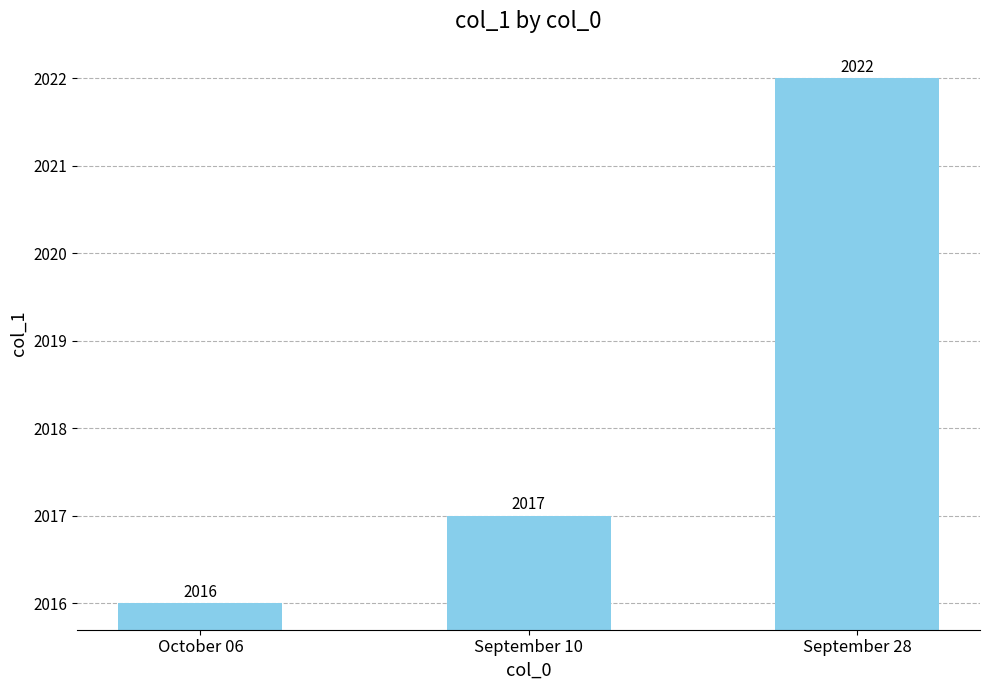

List the labels in order of value, largest first.

September 28, September 10, October 06